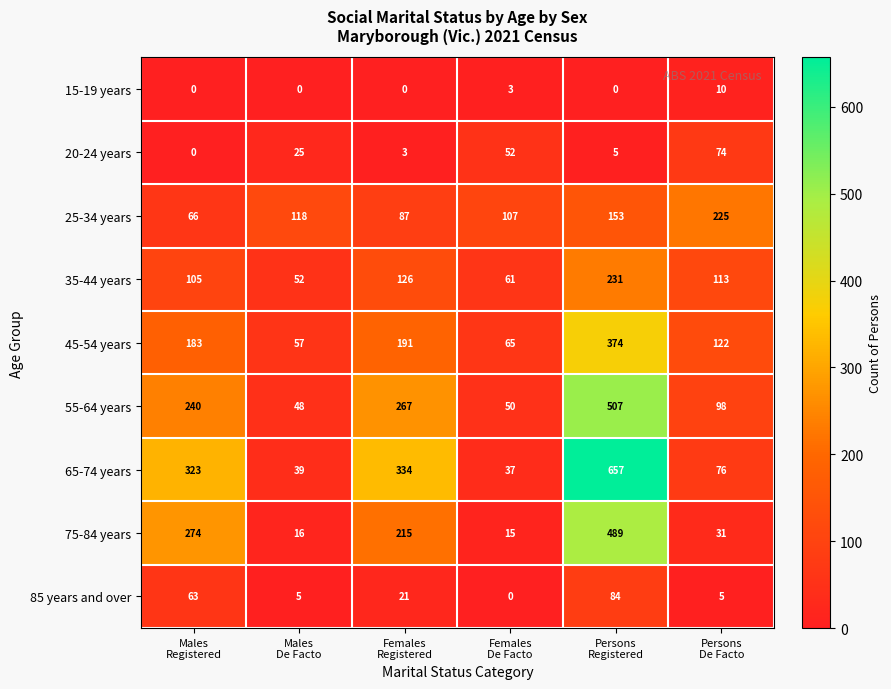

Which series has the largest range (max minus min)?

65-74 years